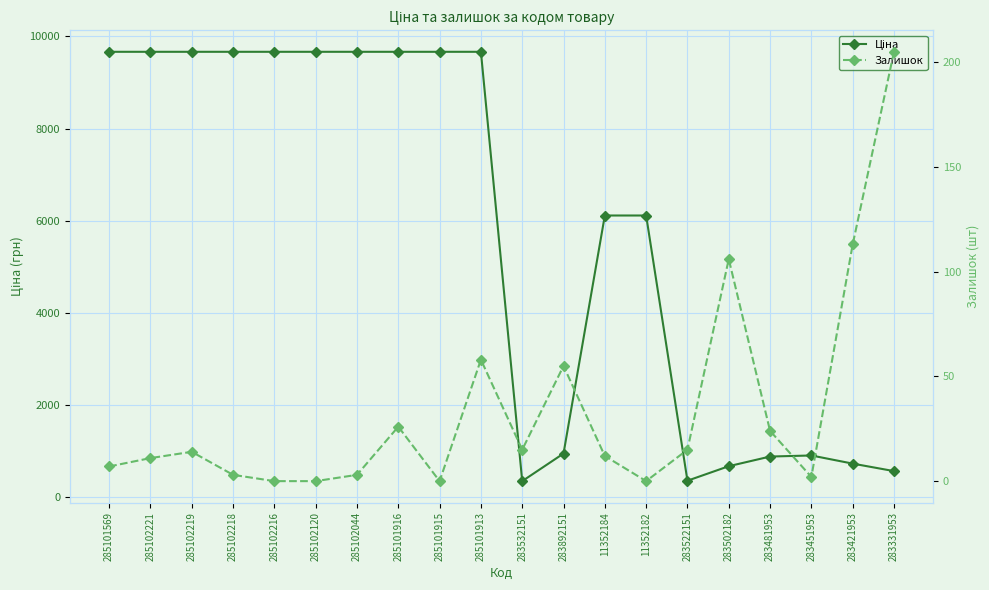

Which series has the largest range (max minus min)?

Ціна